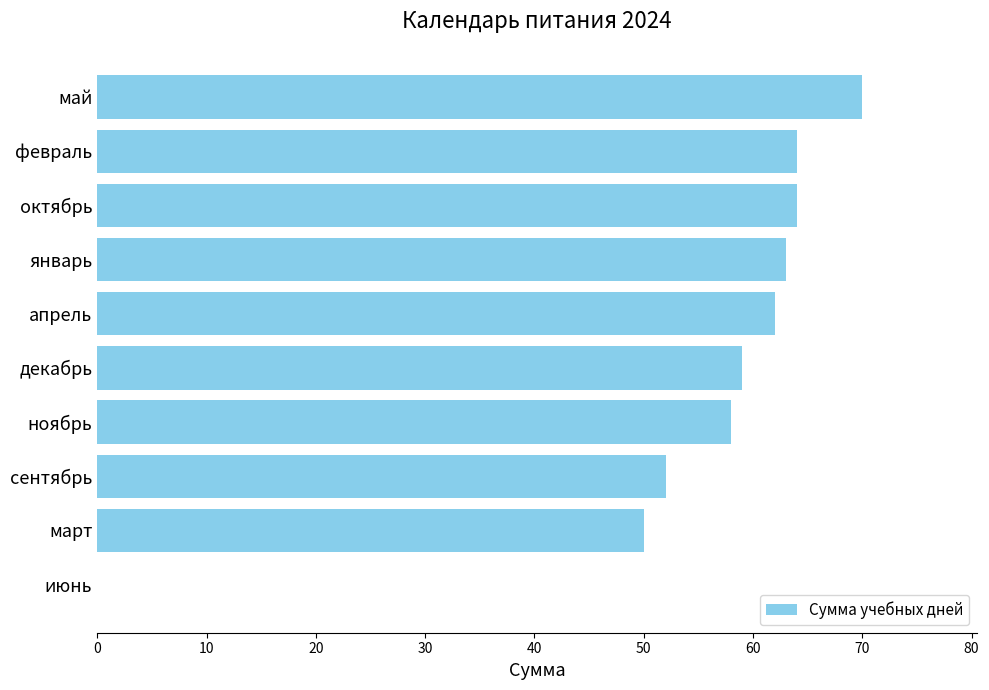

What is the sum of all values?

542